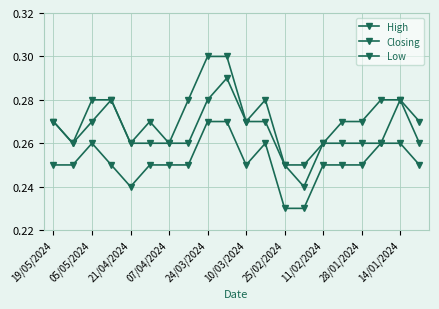

How many distinct data groups are displayed?

3